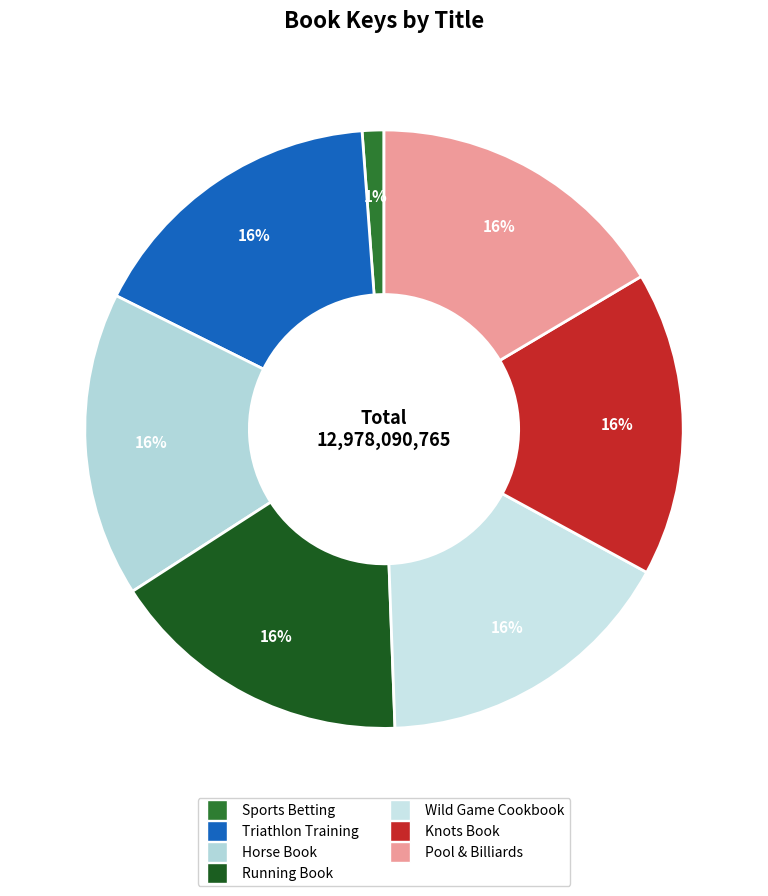

Count the number of slices in the pie.

7